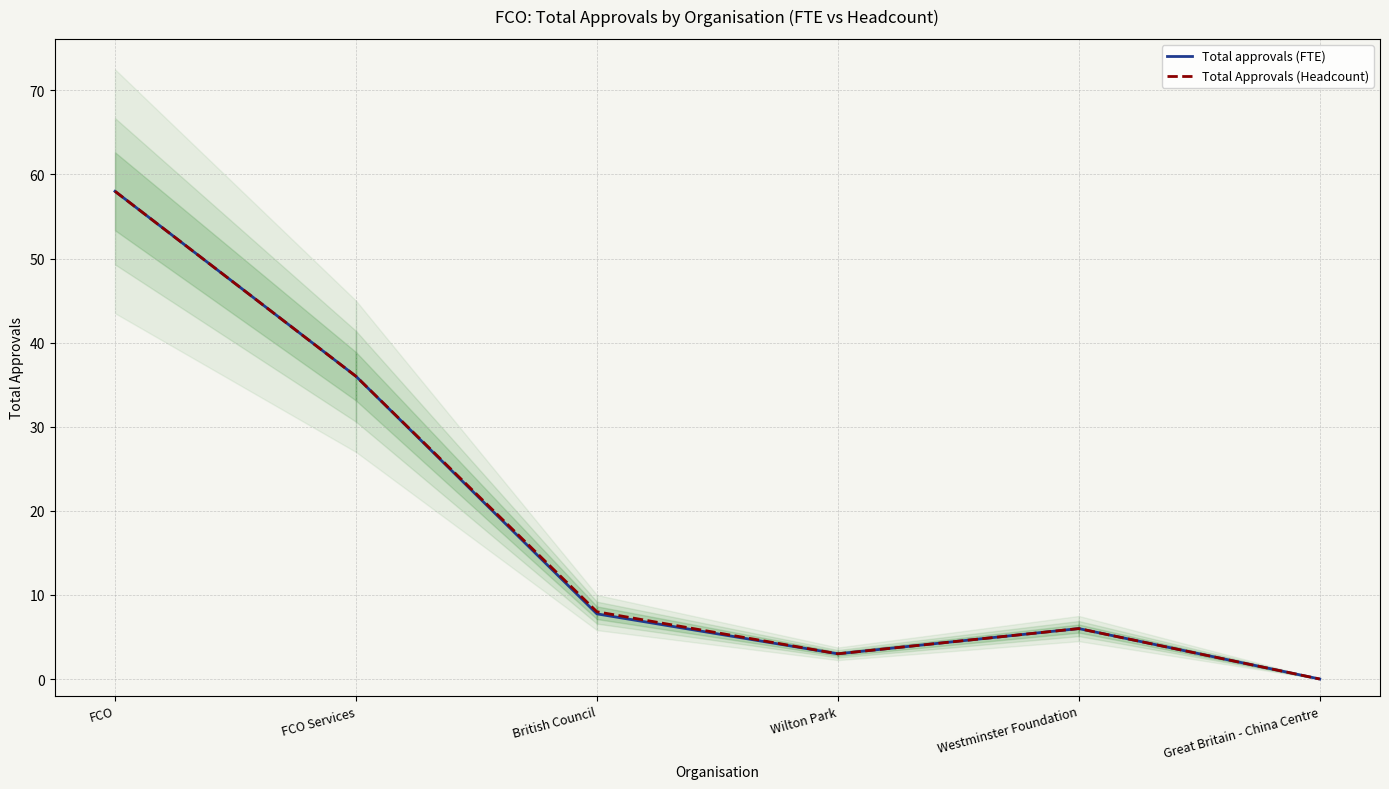

What is the highest value of the Total Approvals (Headcount) series?

58.0